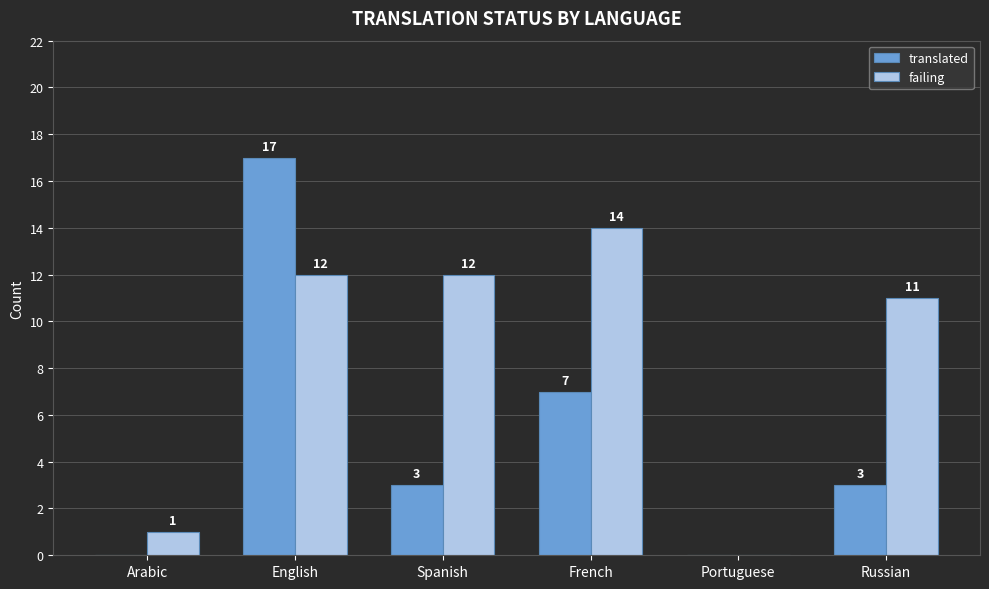

True or false: translated has a value of 0 at Portuguese.

True